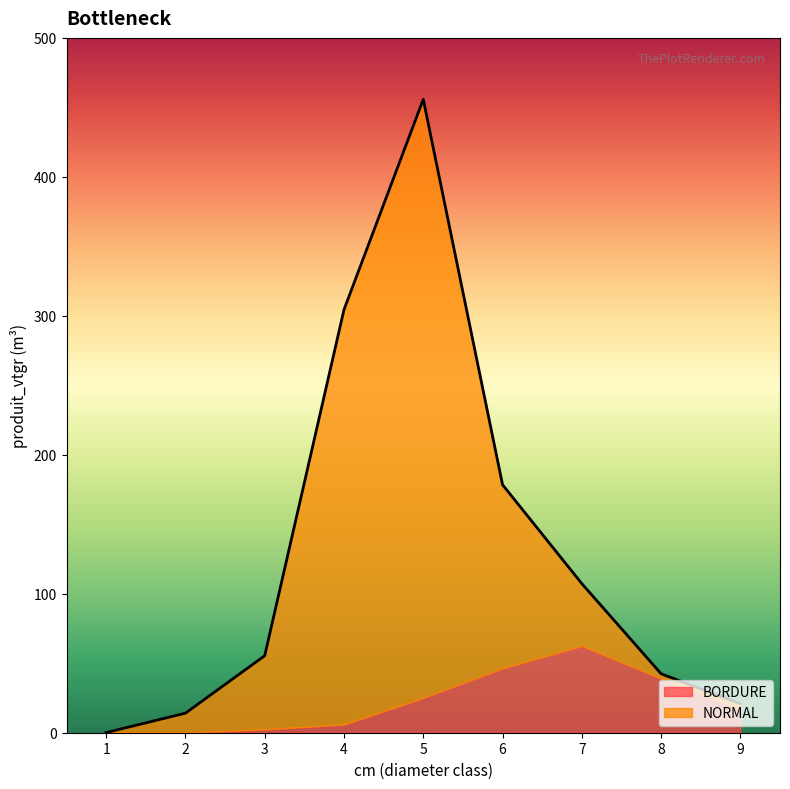

What is the difference between the values at 6 and 5?

277.3